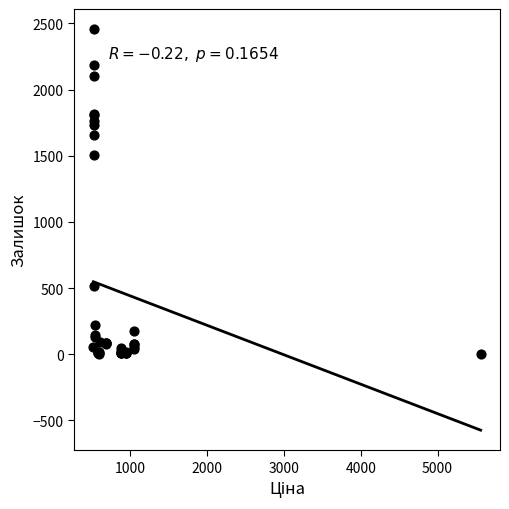

What Y value in the scatter plot is closest to 1230?

1508